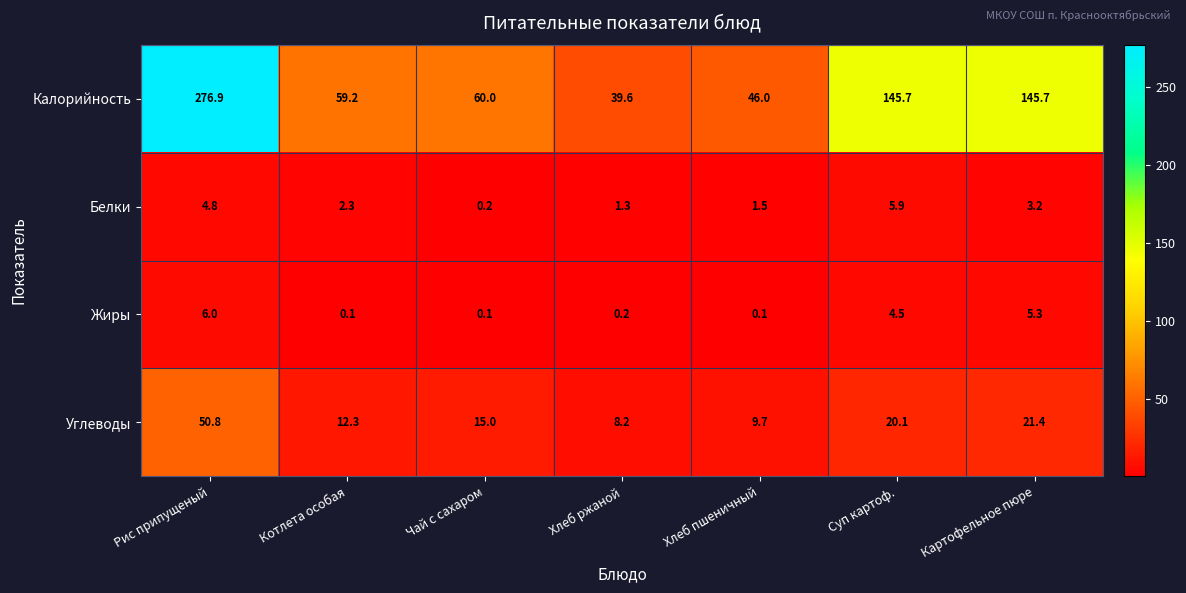

At which label is Жиры closest to 3?

Суп картоф.